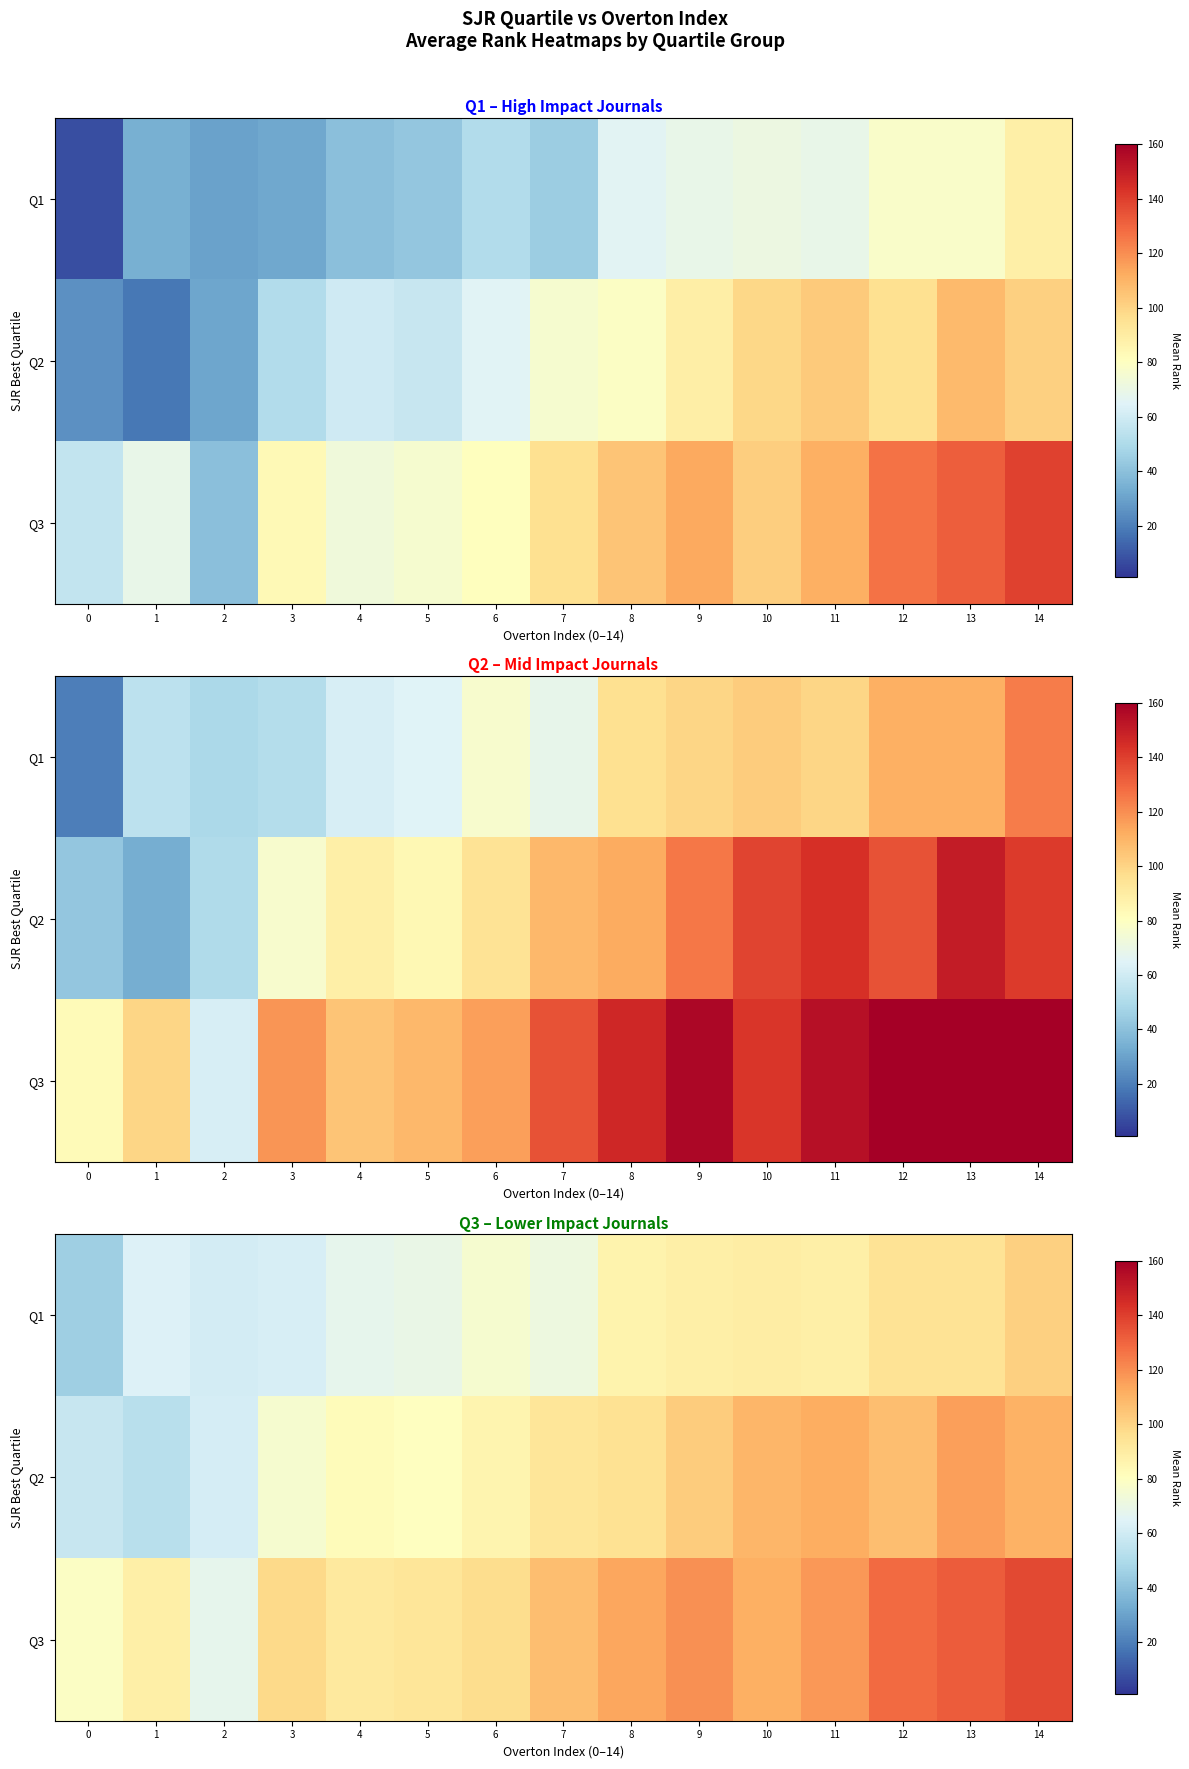

Which category has the lowest value in the Q2 series?

1